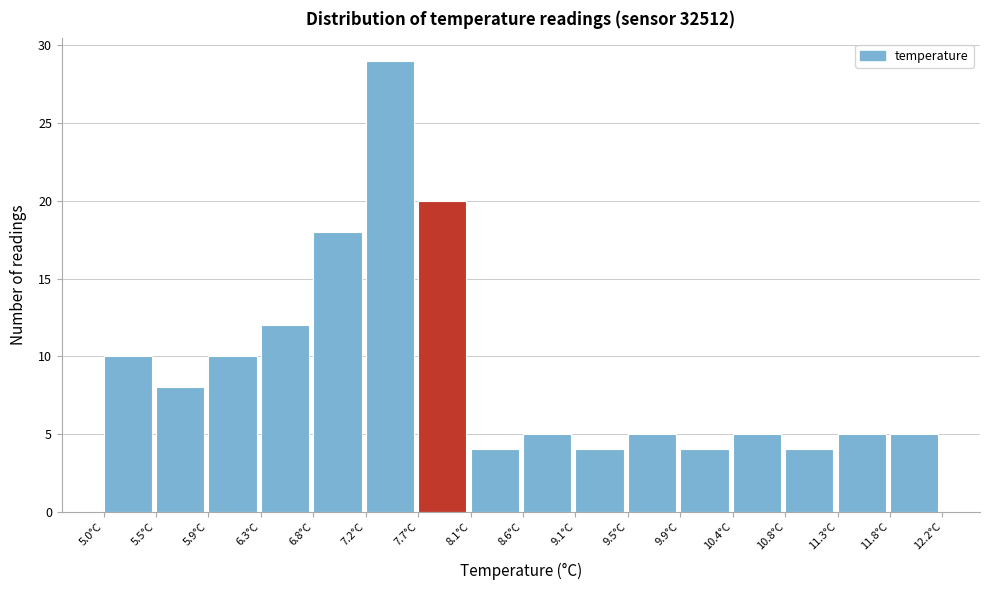

Reading left to right, transcribe this chart: for each bar, give the range it covers on the x-axis and its height. The values are not printed on the chart, so give them approximately, as read against the axis.

5.00 to 5.45: 10
5.45 to 5.90: 8
5.90 to 6.35: 10
6.35 to 6.80: 12
6.80 to 7.25: 18
7.25 to 7.70: 29
7.70 to 8.15: 20
8.15 to 8.60: 4
8.60 to 9.05: 5
9.05 to 9.50: 4
9.50 to 9.95: 5
9.95 to 10.40: 4
10.40 to 10.85: 5
10.85 to 11.30: 4
11.30 to 11.75: 5
11.75 to 12.20: 5